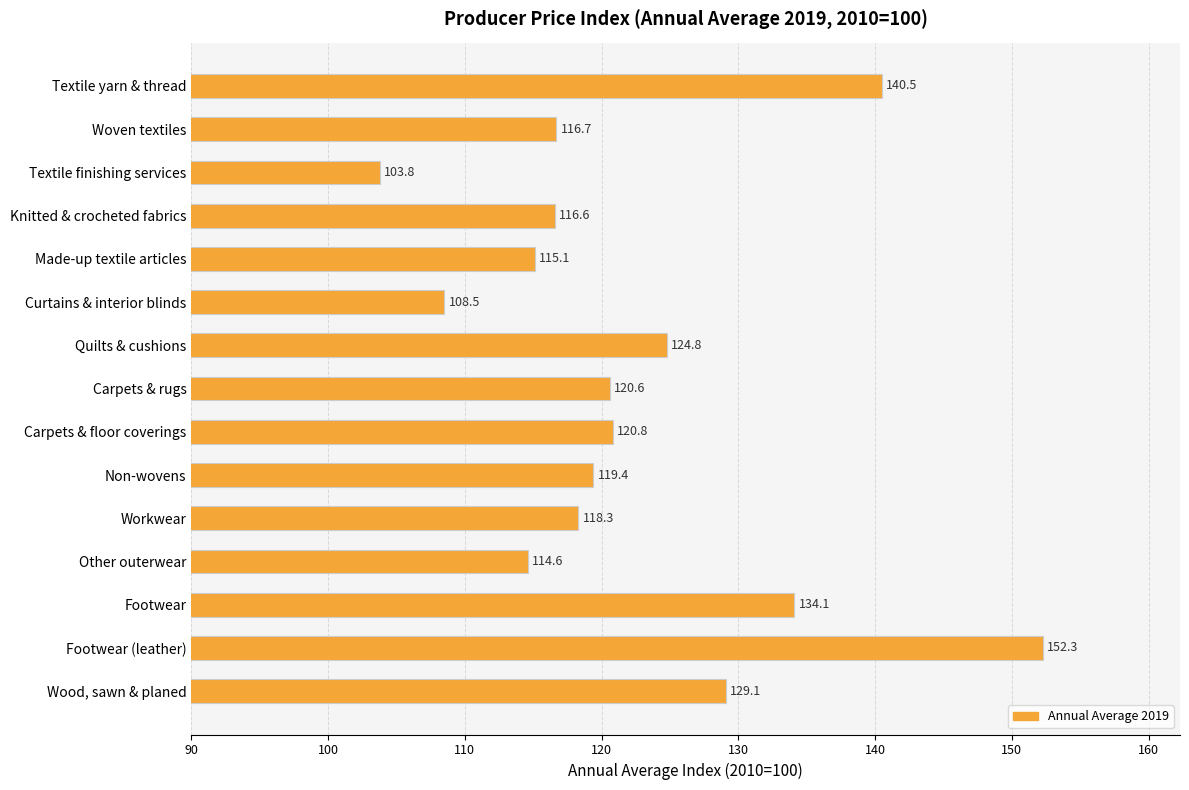

What is the ratio of the value at Woven textiles to the value at Textile finishing services?

1.1